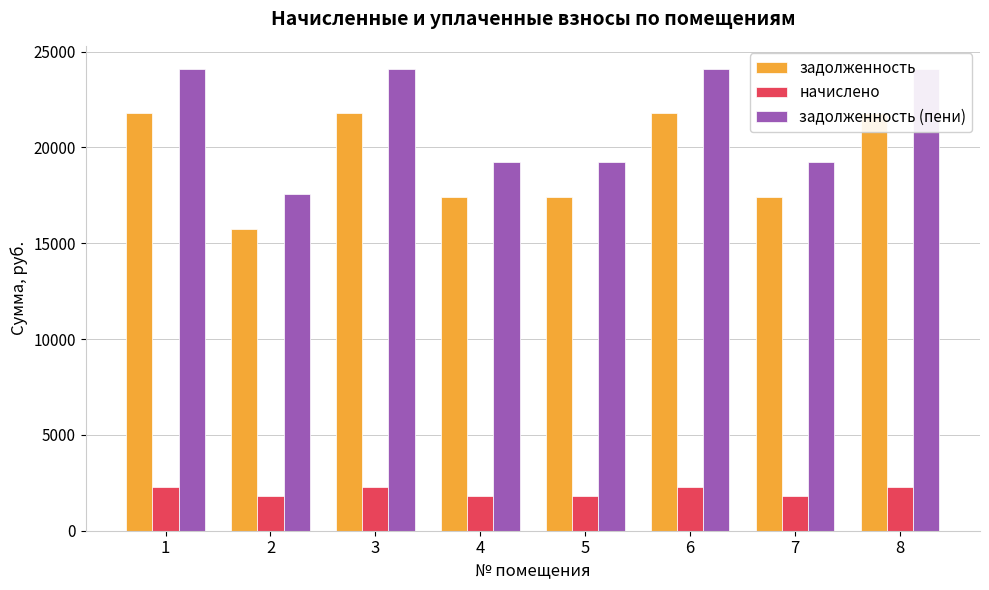

Between 7 and 8, which is larger?

8